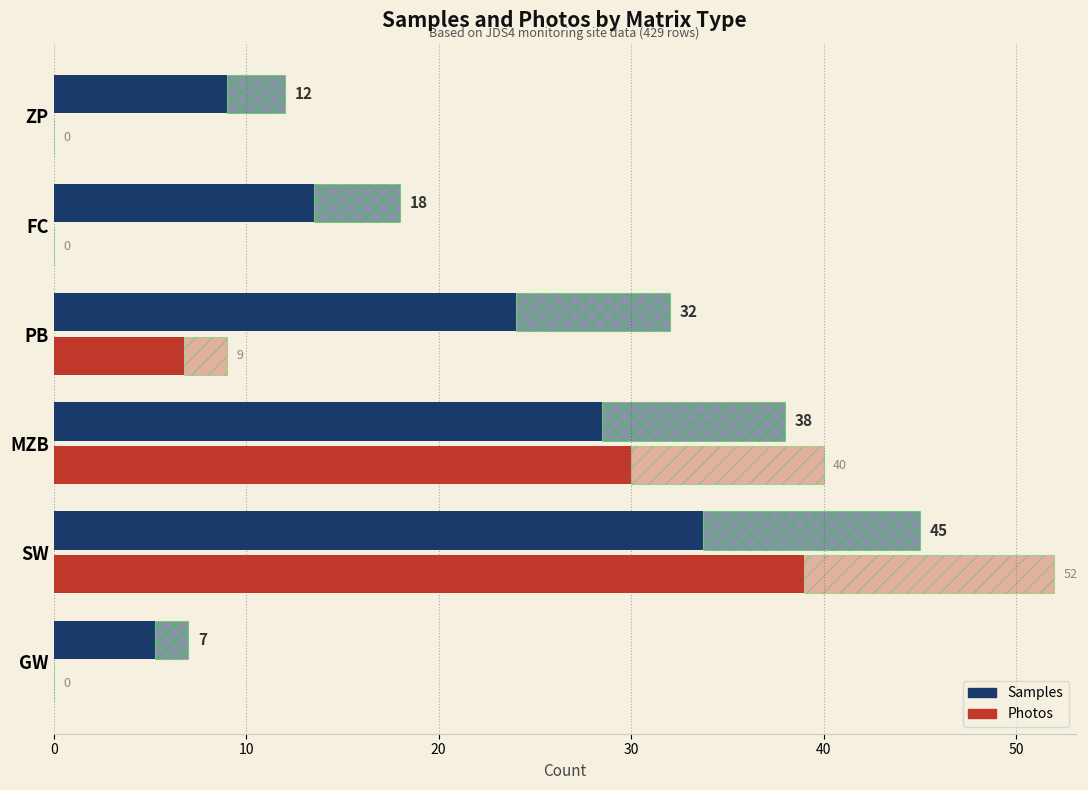

Is it true that Photos equals 30.0 at MZB?

True